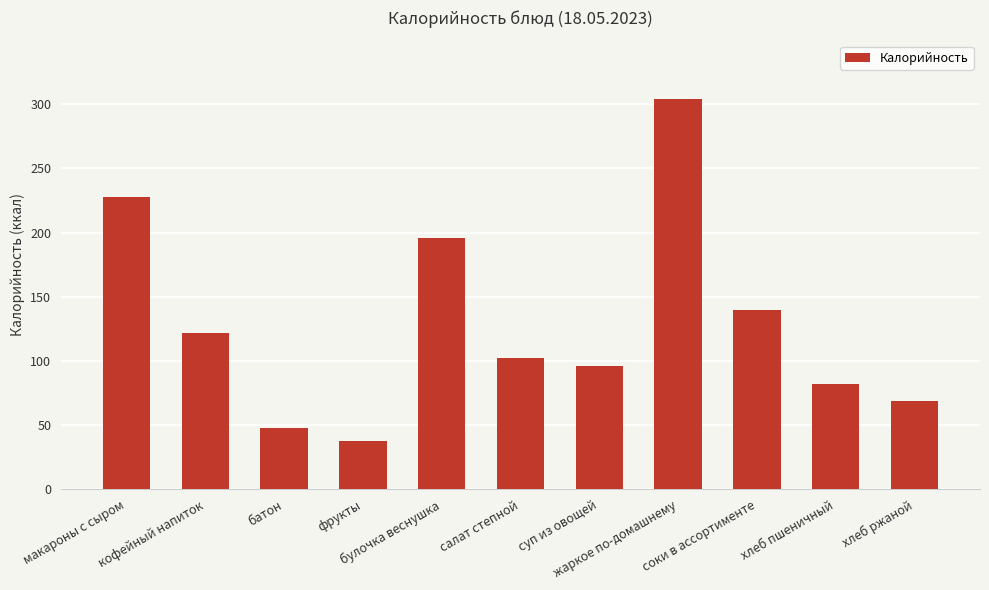

List the labels in order of value, smallest first.

фрукты, батон, хлеб ржаной, хлеб пшеничный, суп из овощей, салат степной, кофейный напиток, соки в ассортименте, булочка веснушка, макароны с сыром, жаркое по-домашнему